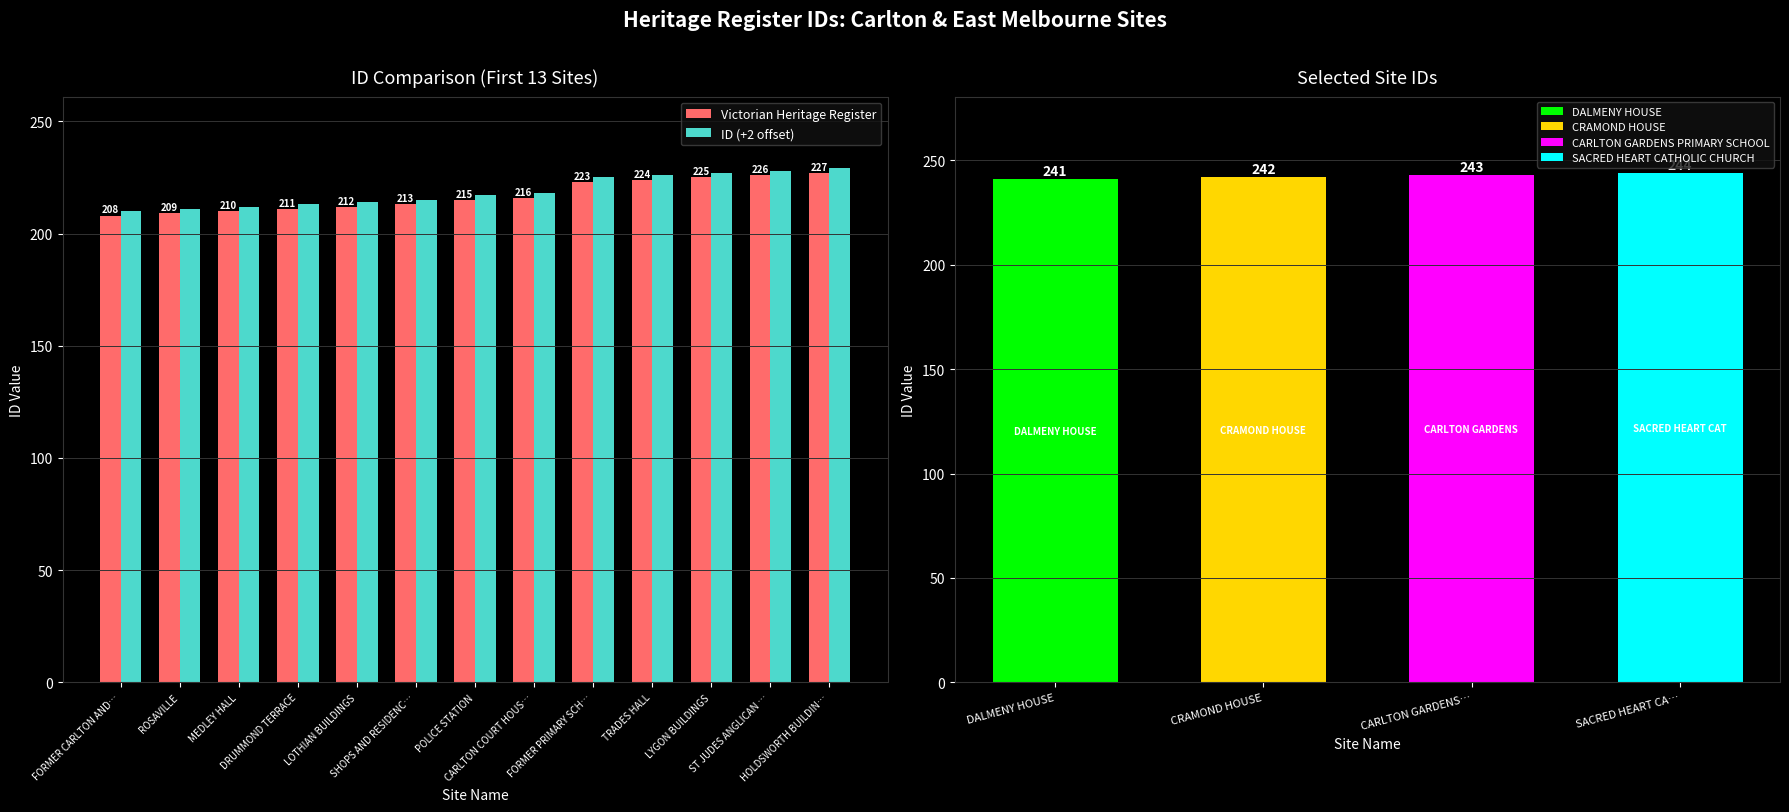

At which category is the sum across all series the highest?

HOLDSWORTH BUILDIN…